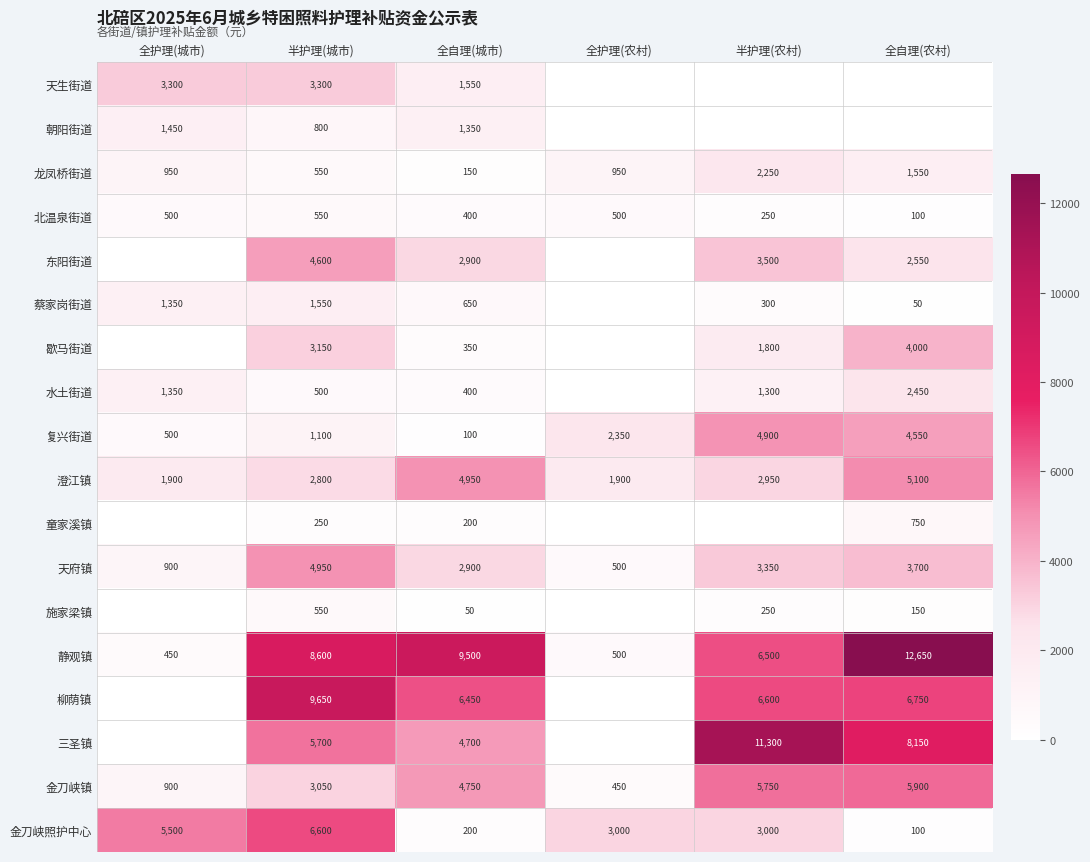

At which category does the chart reach its peak across all series?

全自理(农村)